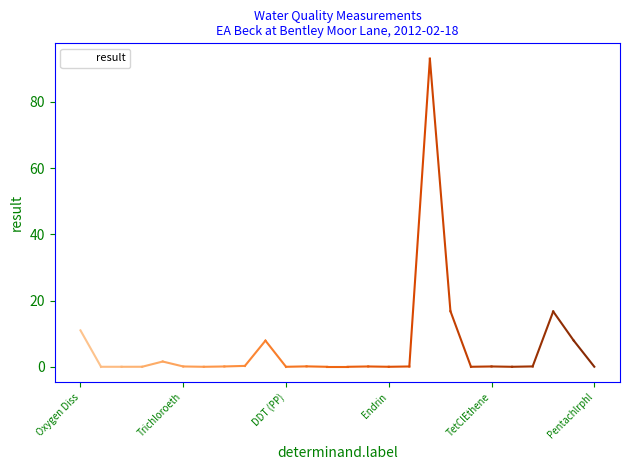

What is the difference between the maximum and minimum values?

93.0